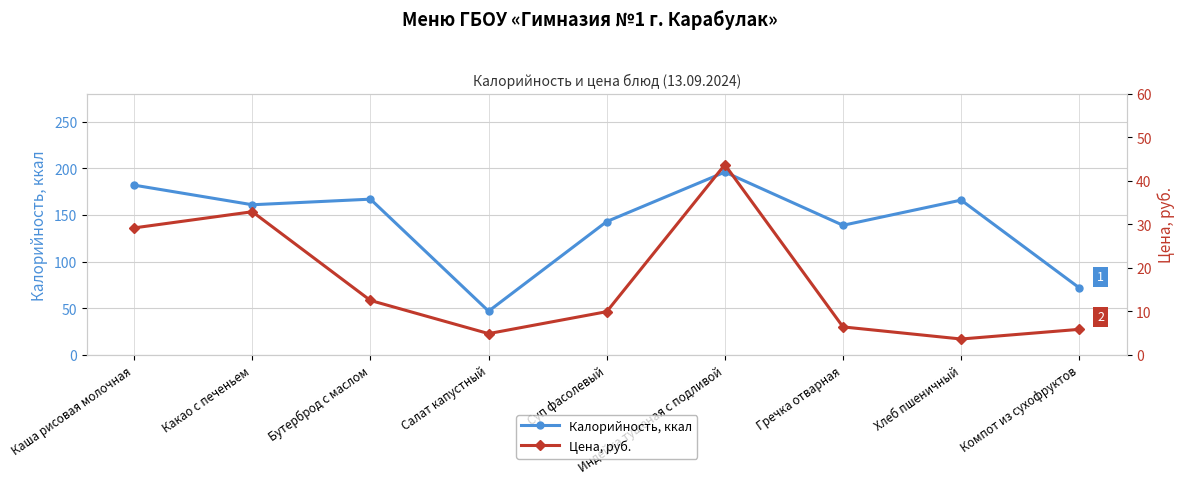

Between Каша рисовая молочная and Хлеб пшеничный, which series saw the biggest shift?

Цена, руб.